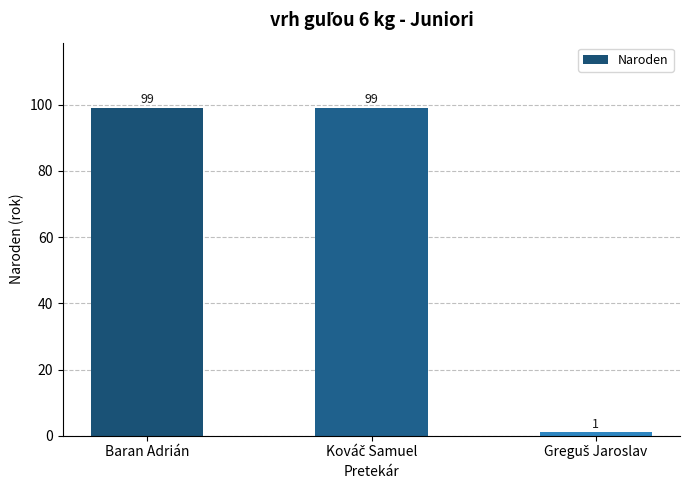

What is the greatest value displayed?

99